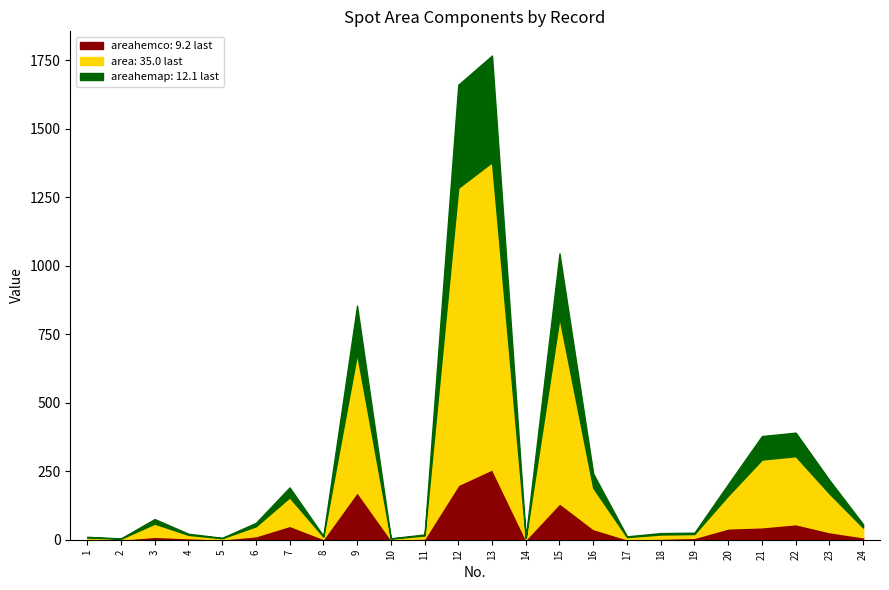

What are all the series names shown in the legend?

area, areahemap, areahemco